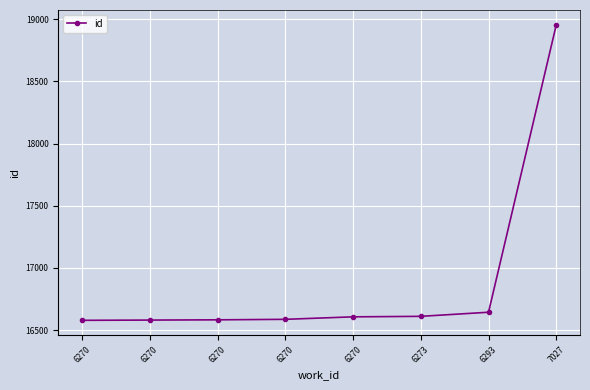

What is the change in value from 6270 to 6273?

+4